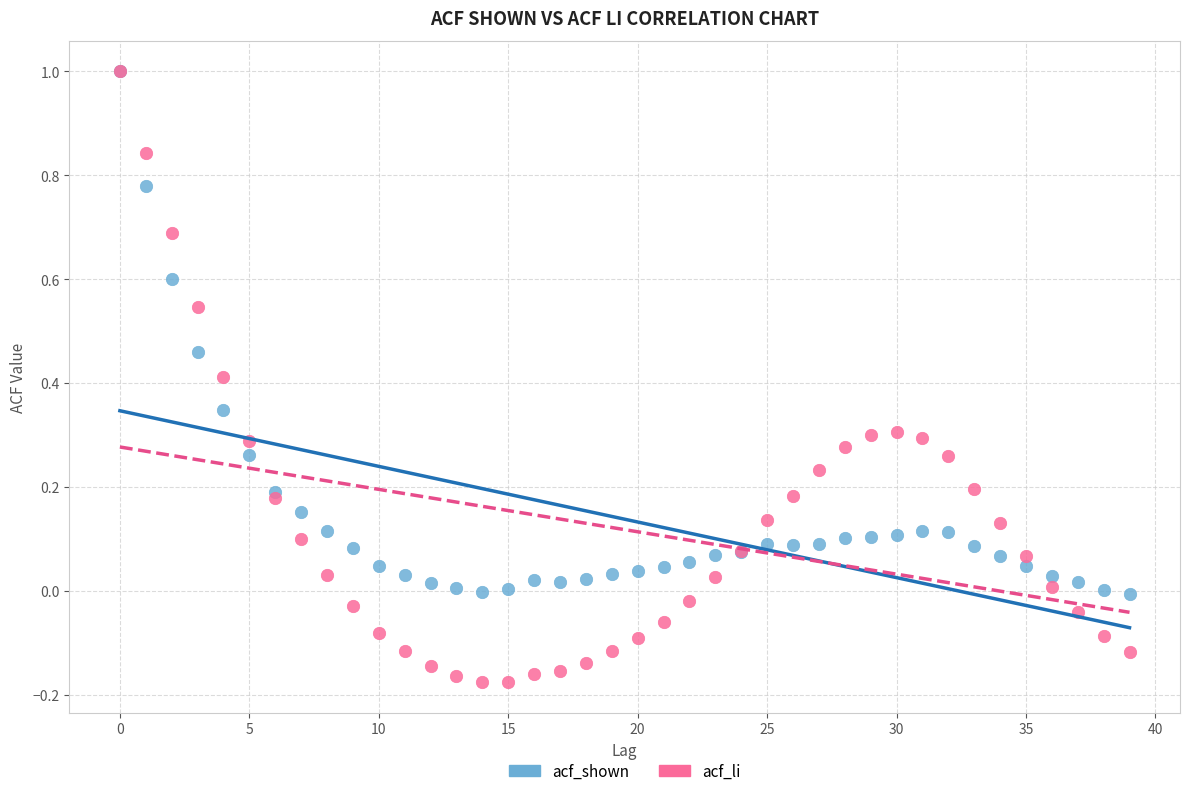

What are all the series names shown in the legend?

acf_shown, acf_li